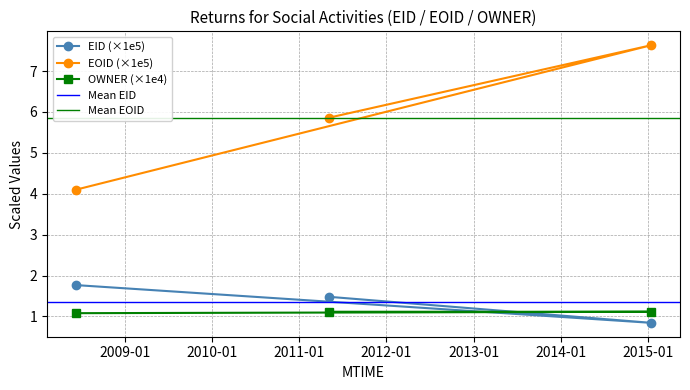

Does the chart display data point markers on the line(s)?

Yes